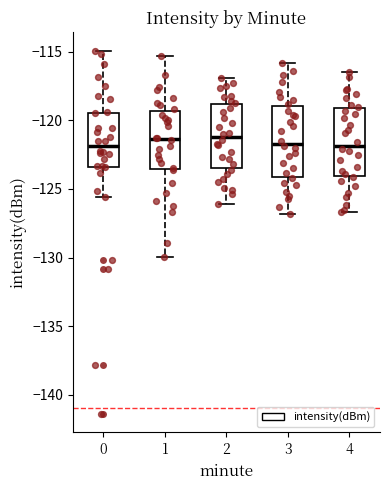

Where does the lower whisker of the box at x = 3 end on the y-axis? The values are not printed on the chart, so give them approximately, as read against the axis.

-127.0